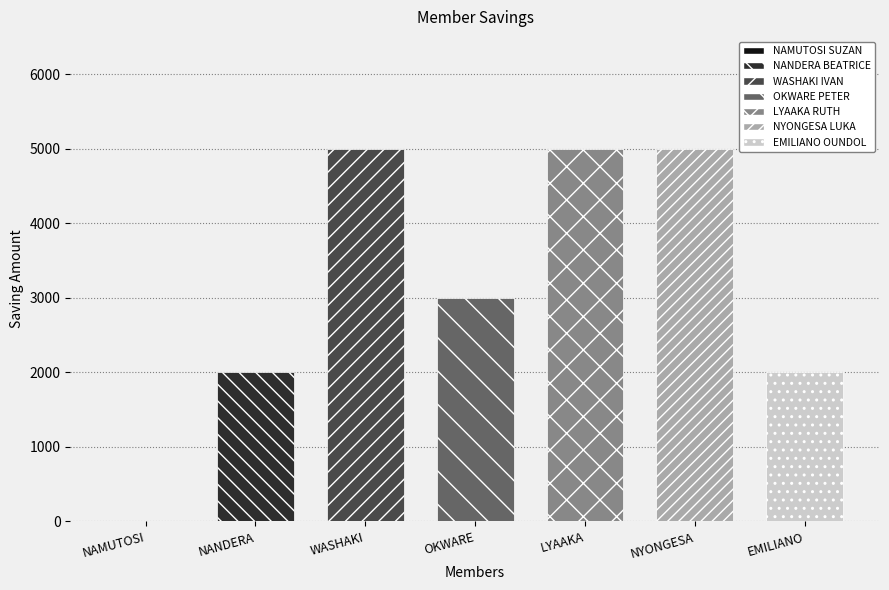

What is the label of the 6th bar from the left?

NYONGESA LUKA